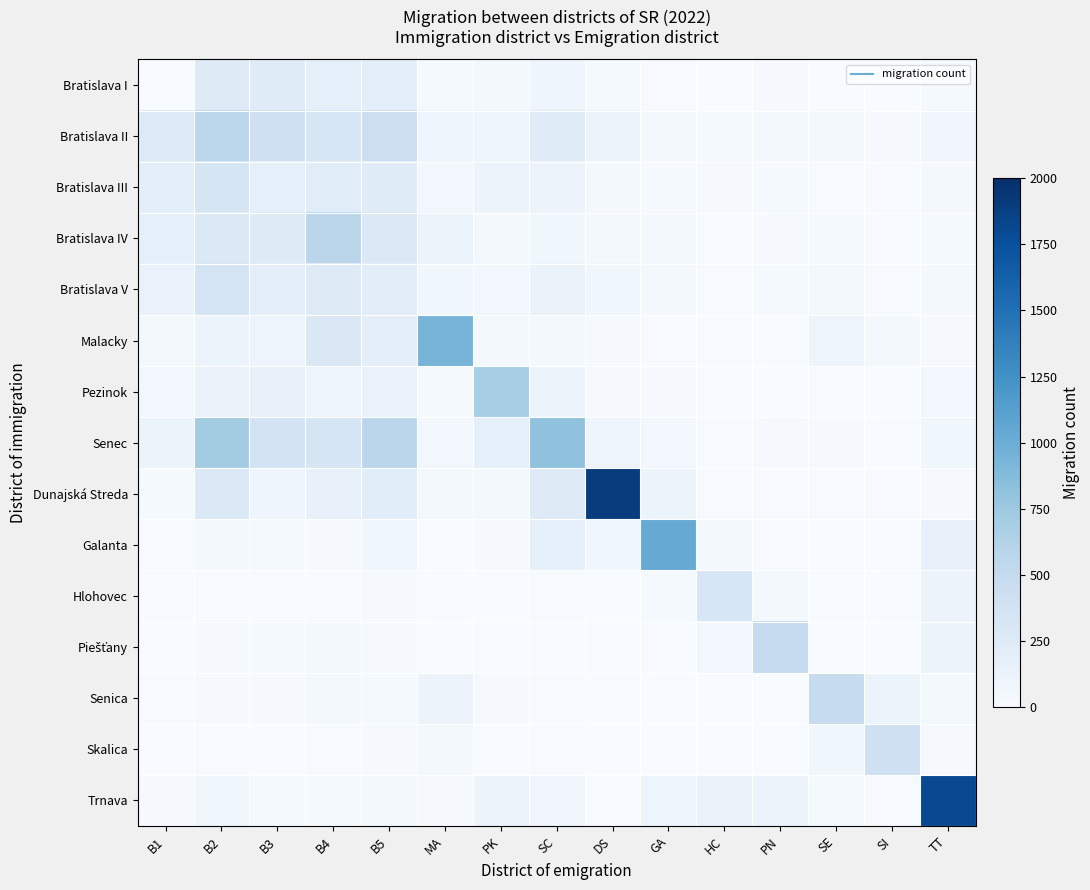

At which category is the sum across all series the highest?

B2